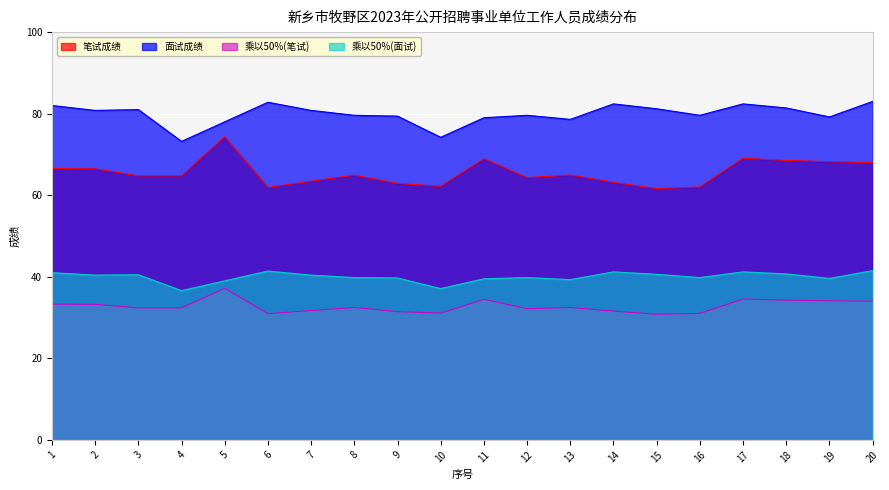

The value of 乘以50%(笔试) at 20 is 59.9. True or false?

False